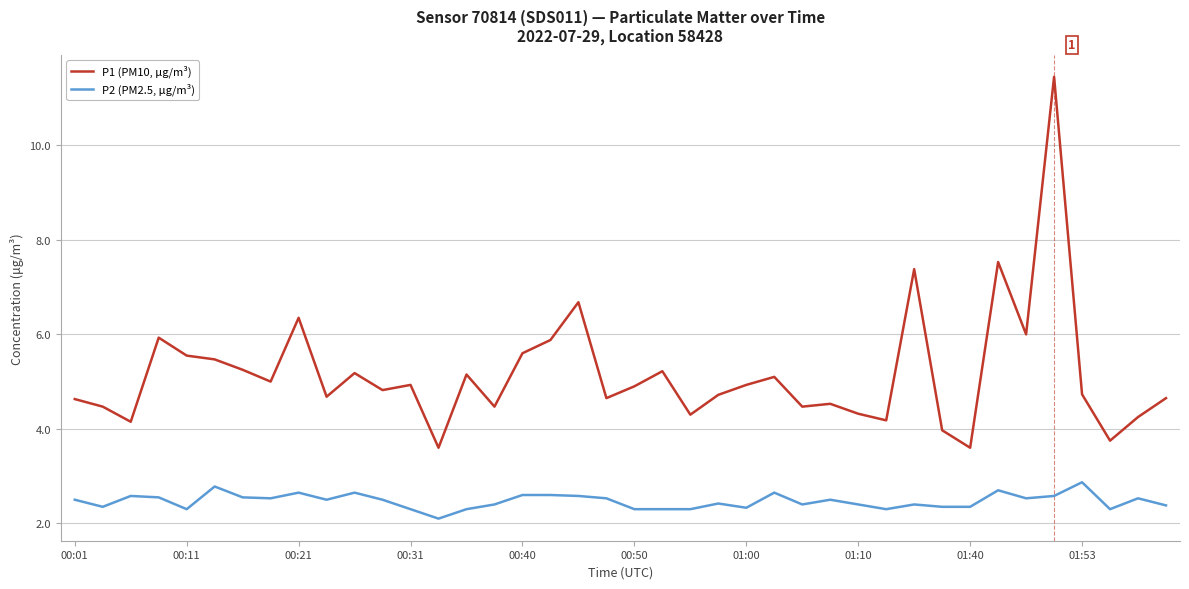

True or false: P2 (PM2.5, μg/m³) and P1 (PM10, μg/m³) intersect in this chart.

False